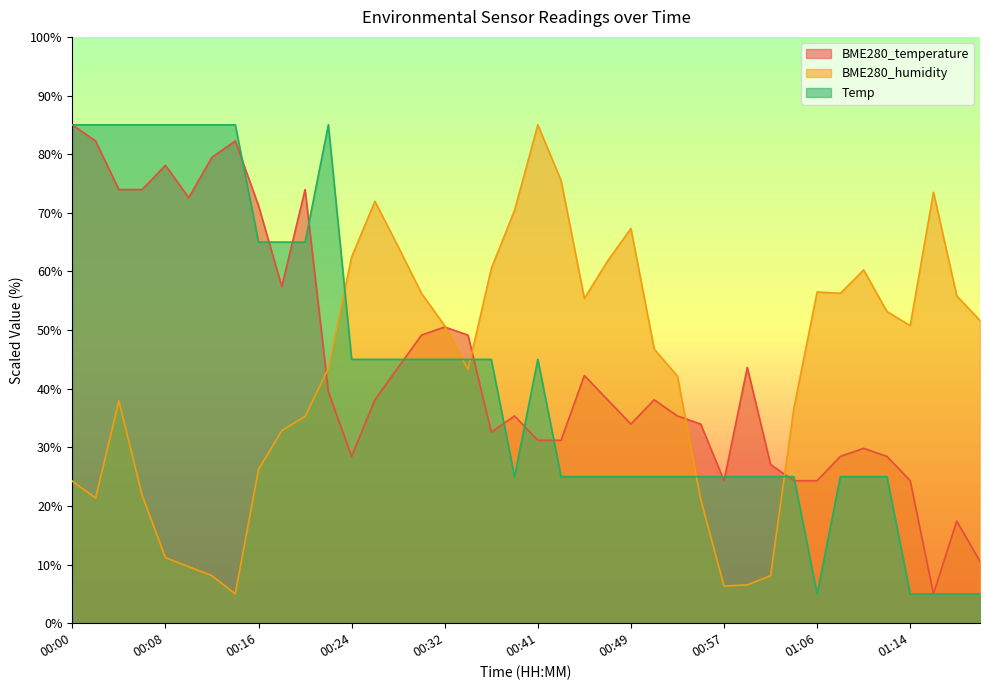

Between which two adjacent categories do BME280_temperature and Temp first intersect?

00:14 and 00:16